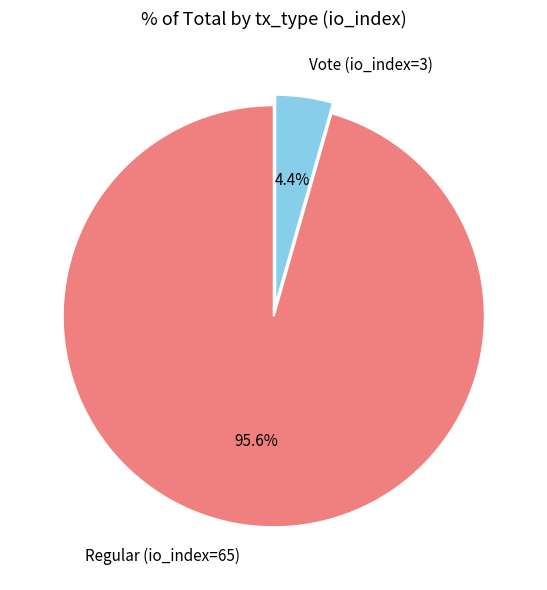

Does Vote (io_index=3) represent more than half of the total?

No